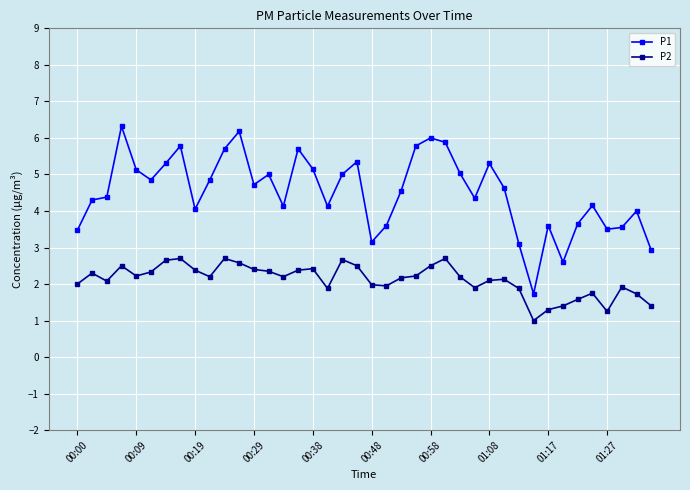

What is the minimum value for P1?

1.7